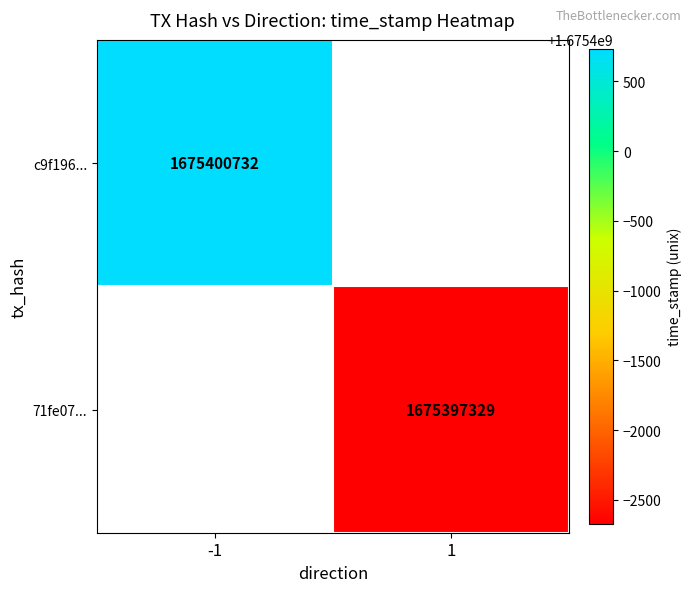

The value of 71fe07... at 1 is 1675397329. True or false?

True